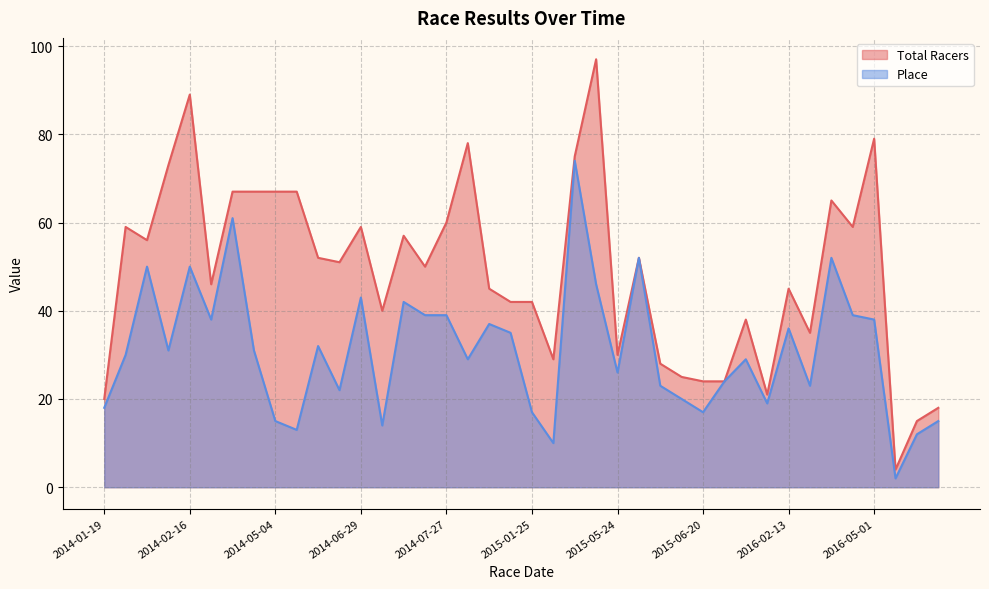

Which series has the largest total across all categories?

Total Racers